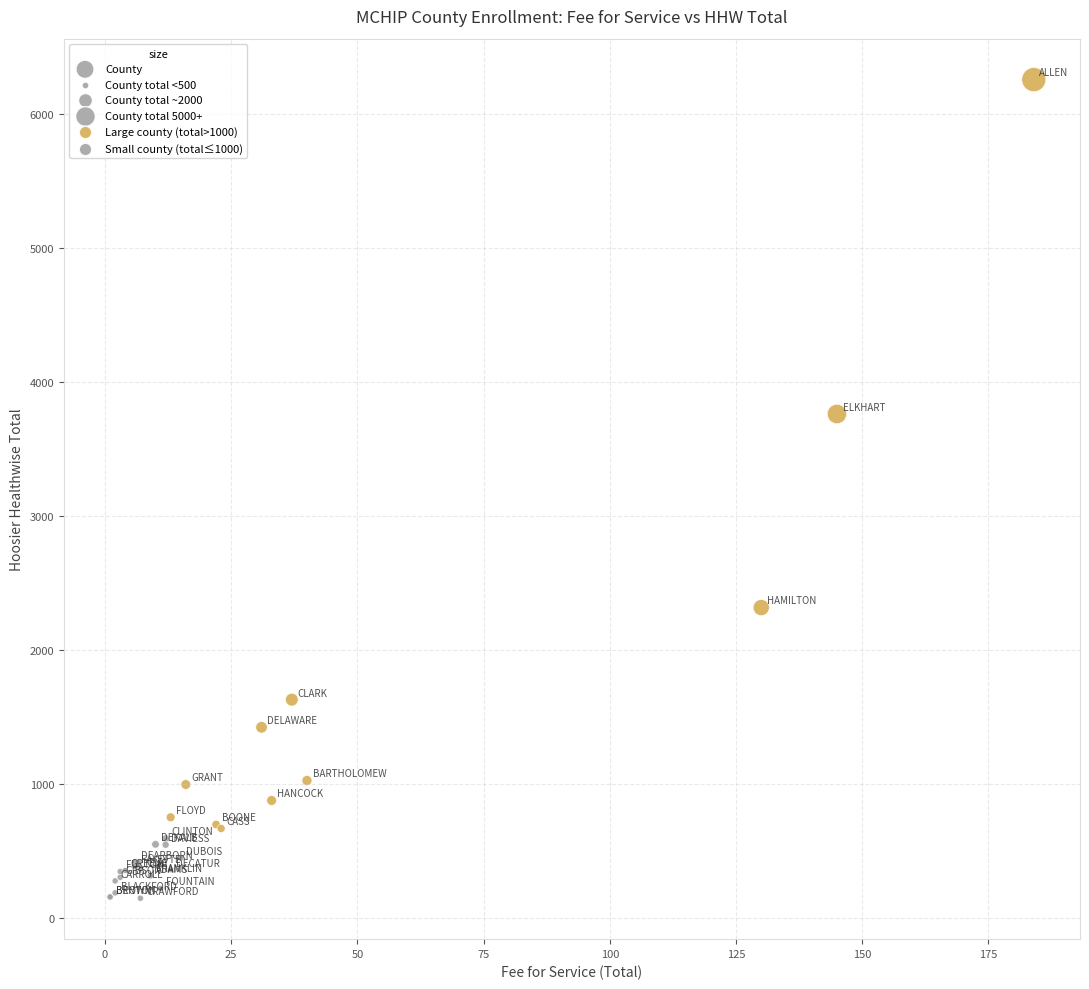

What Y value in the scatter plot is closest to 3203?

3762